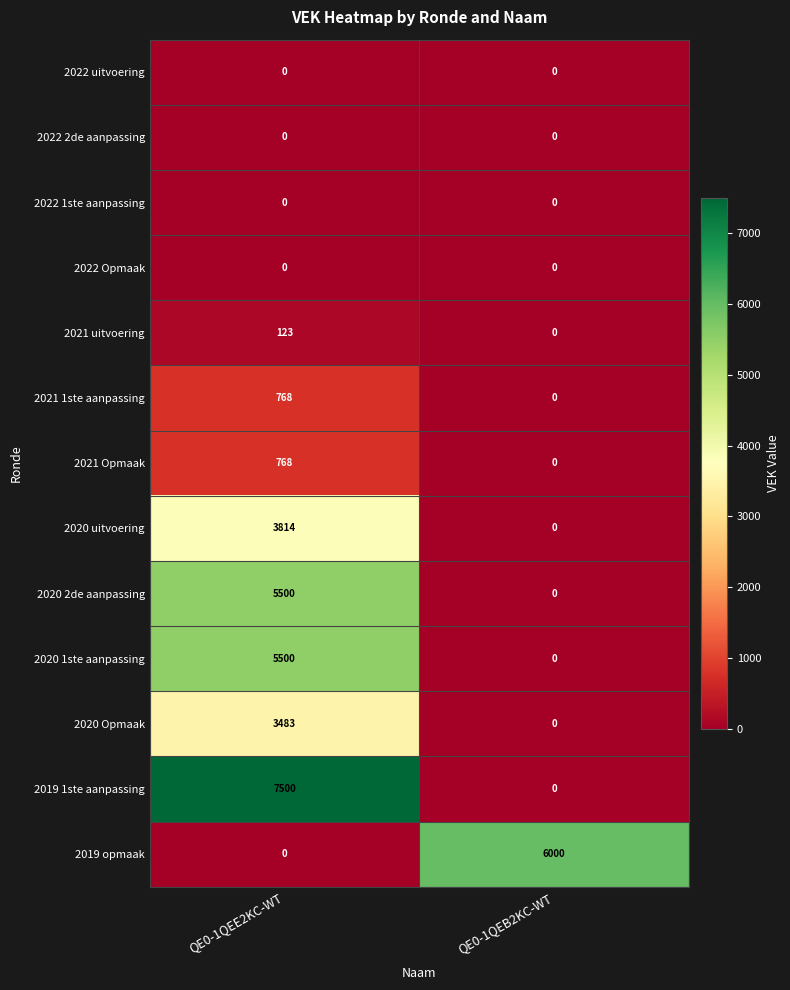

True or false: 2020 1ste aanpassing has a value of 0 at QE0-1QEB2KC-WT.

True